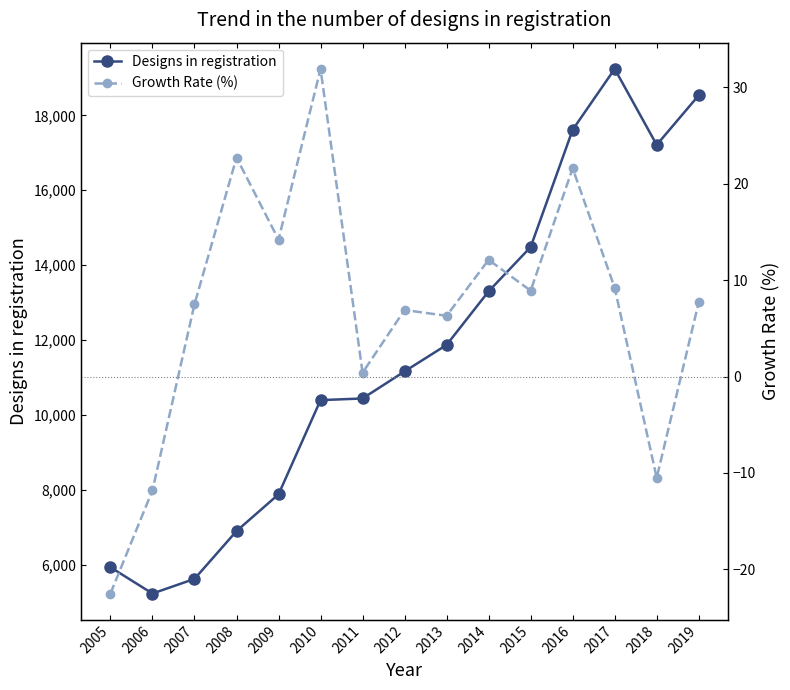

What is the average value of the Designs in registration series?

11720